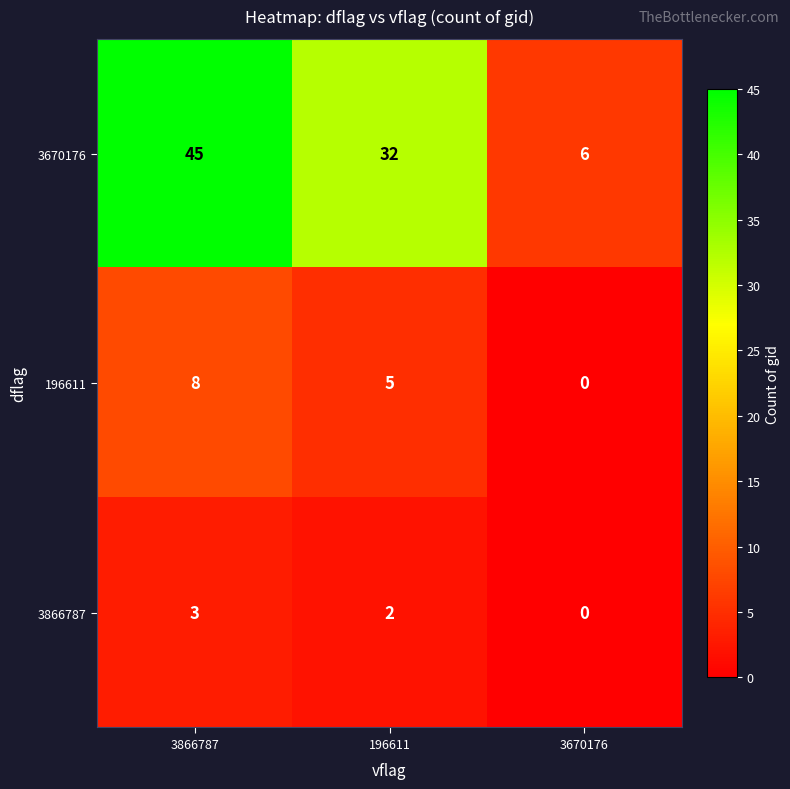

Reading right to left, transcribe all the data shown in this chart.

3670176: 6	32	45
196611: 0	5	8
3866787: 0	2	3